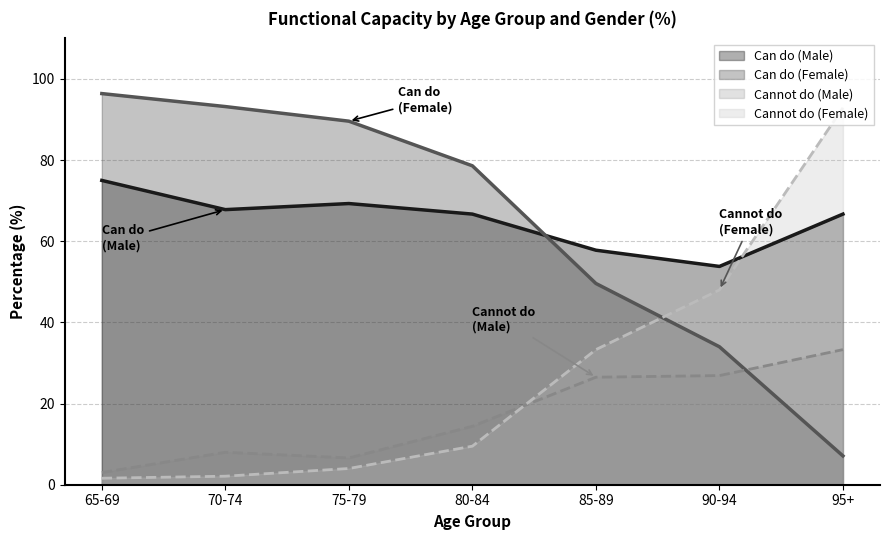

List the series in order of their peak value, lowest first.

Cannot do (Male), Can do (Male), Cannot do (Female), Can do (Female)